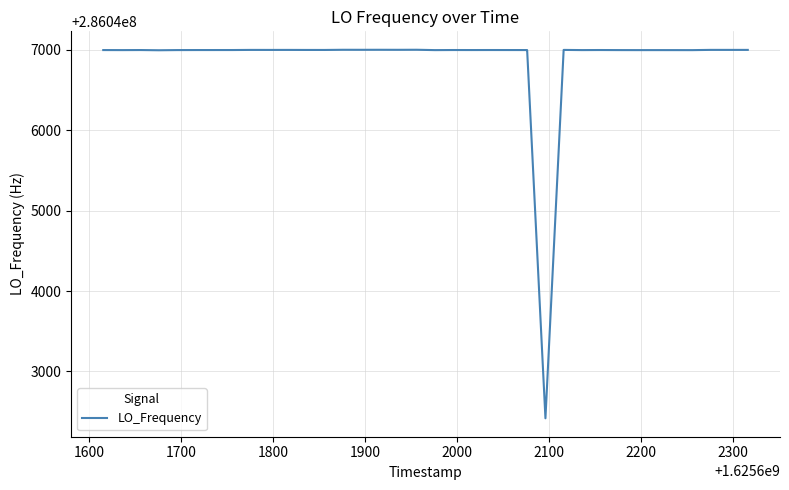

What is the average value?

286046885.2